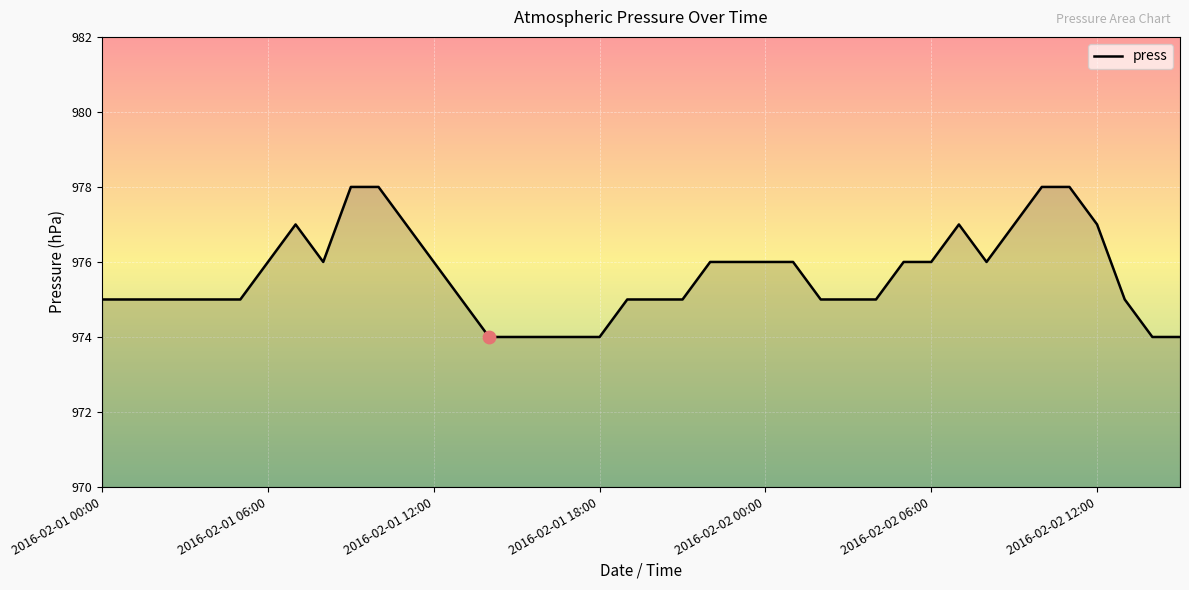

What is the minimum value shown in the chart?

974